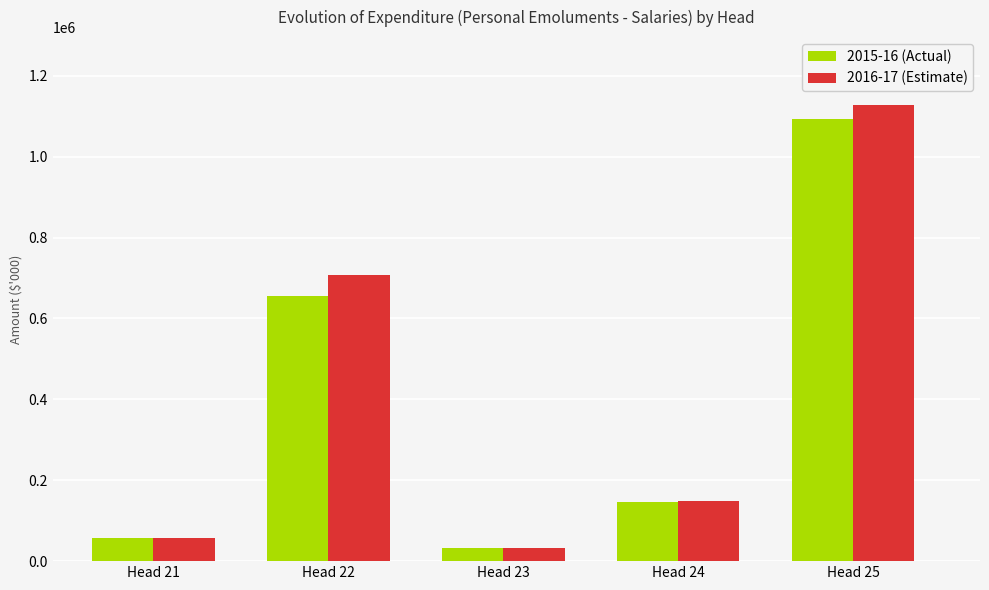

What is the value of the 2015-16 (Actual) bar at the 5th from the left?

1093401